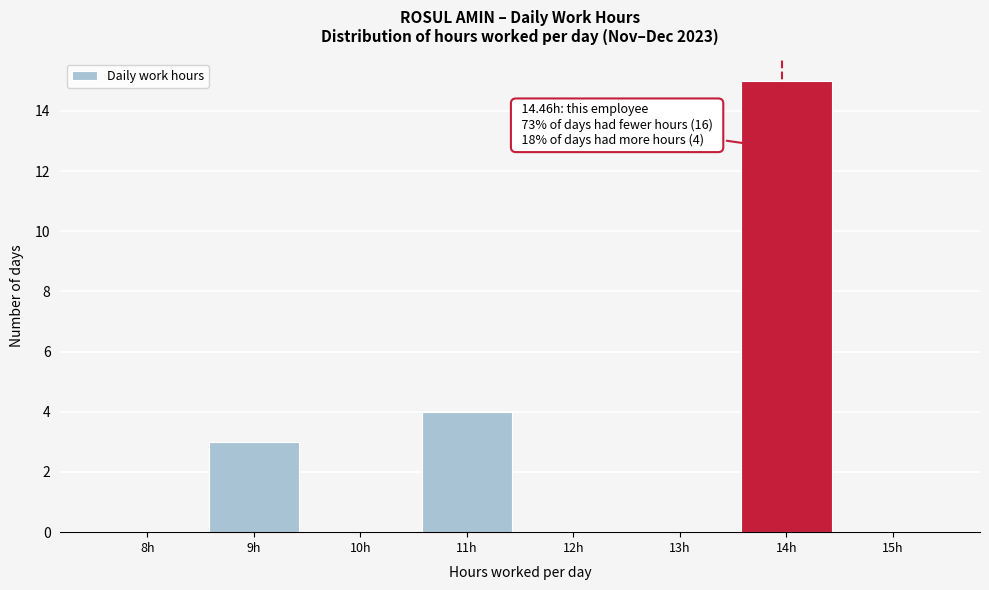

Reading right to left, transcribe all the data shown in this chart.

15h=0	14h=15	13h=0	12h=0	11h=4	10h=0	9h=3	8h=0